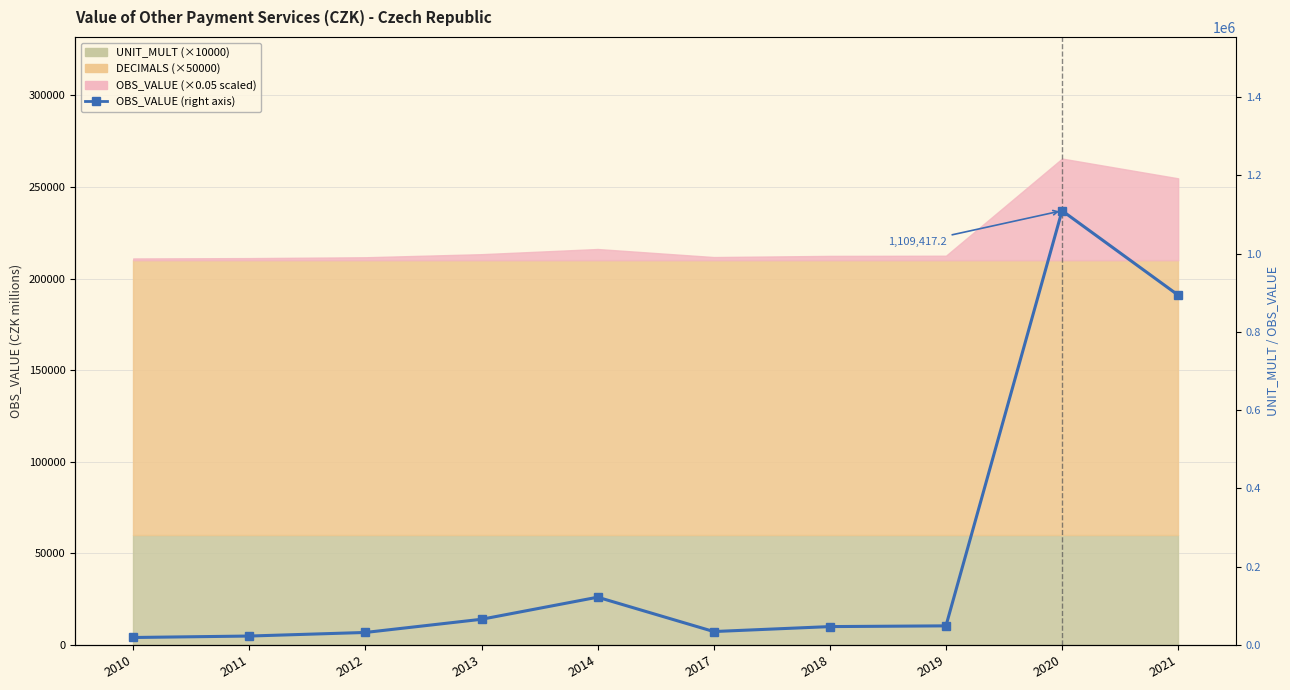

Reading right to left, extract all data points from this chart.

2021=893704.0	2020=1109417.2	2019=48950.4	2018=47076.3	2017=34424.8	2014=122145.0	2013=65764.0	2012=32097.0	2011=22940.0	2010=19210.7